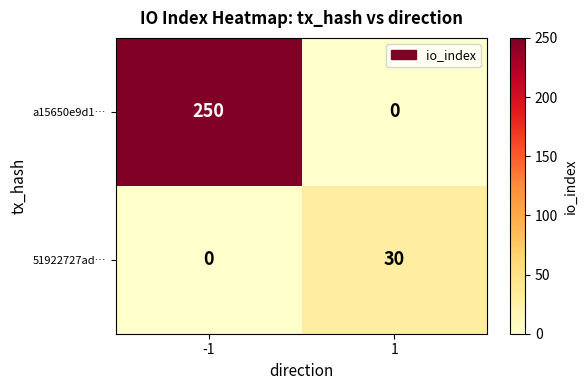

What is the greatest value displayed?

250